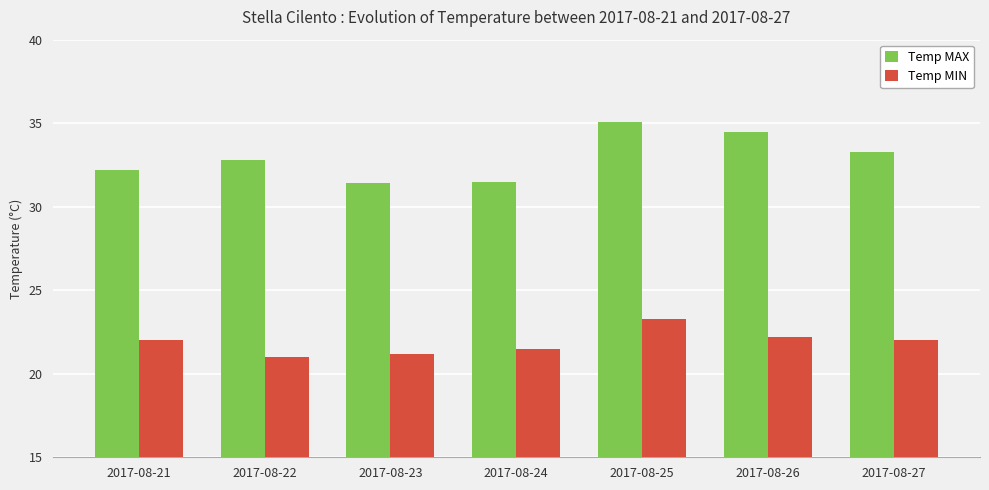

Reading left to right, what are all the values shown in this chart?

Temp MAX: 2017-08-21=32.2	2017-08-22=32.8	2017-08-23=31.4	2017-08-24=31.5	2017-08-25=35.1	2017-08-26=34.5	2017-08-27=33.3
Temp MIN: 2017-08-21=22.0	2017-08-22=21.0	2017-08-23=21.2	2017-08-24=21.5	2017-08-25=23.3	2017-08-26=22.2	2017-08-27=22.0